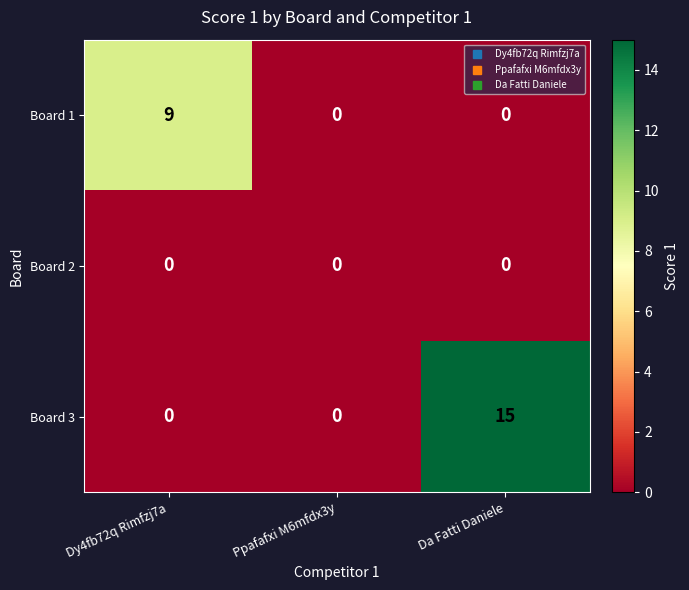

What is the sum of the Board 1 values at Da Fatti Daniele and Dy4fb72q Rimfzj7a?

9